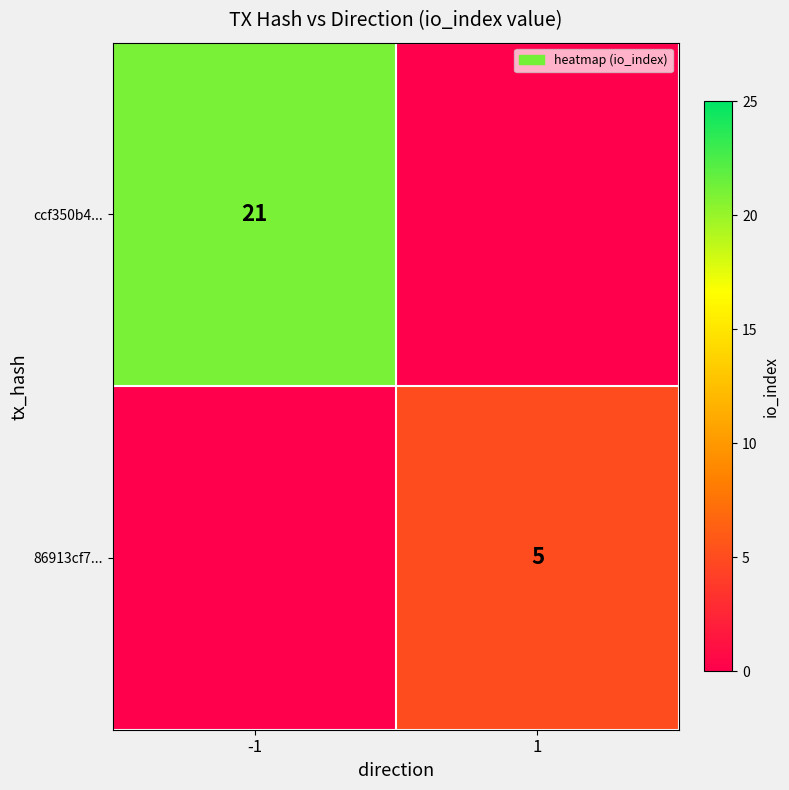

What is the total value across all series at 1?

5